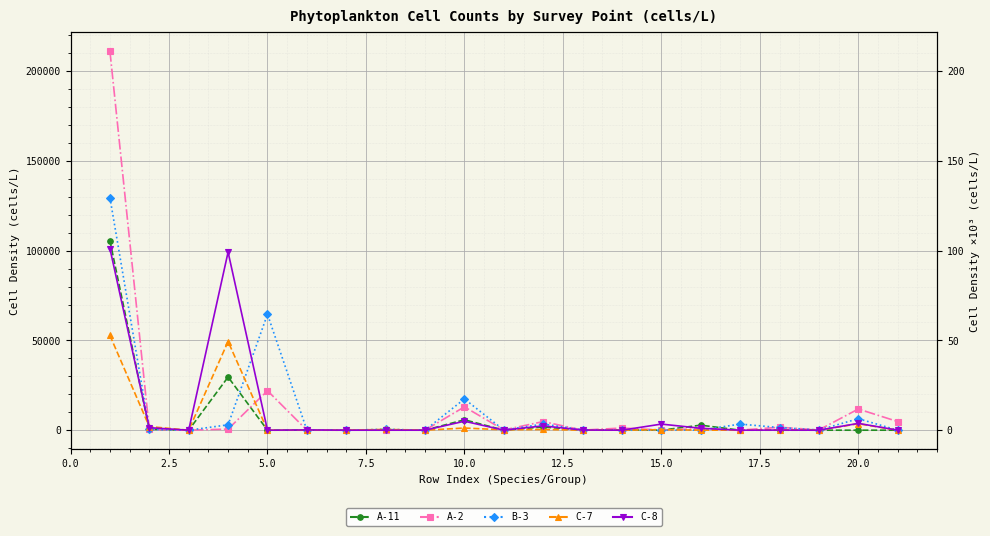

How many interior local valleys does the A-11 series have?

7